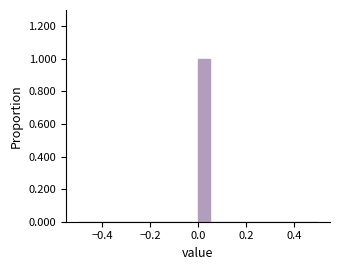

Read against the x-axis, roughly where is the centre of the tallest bar?

0.02